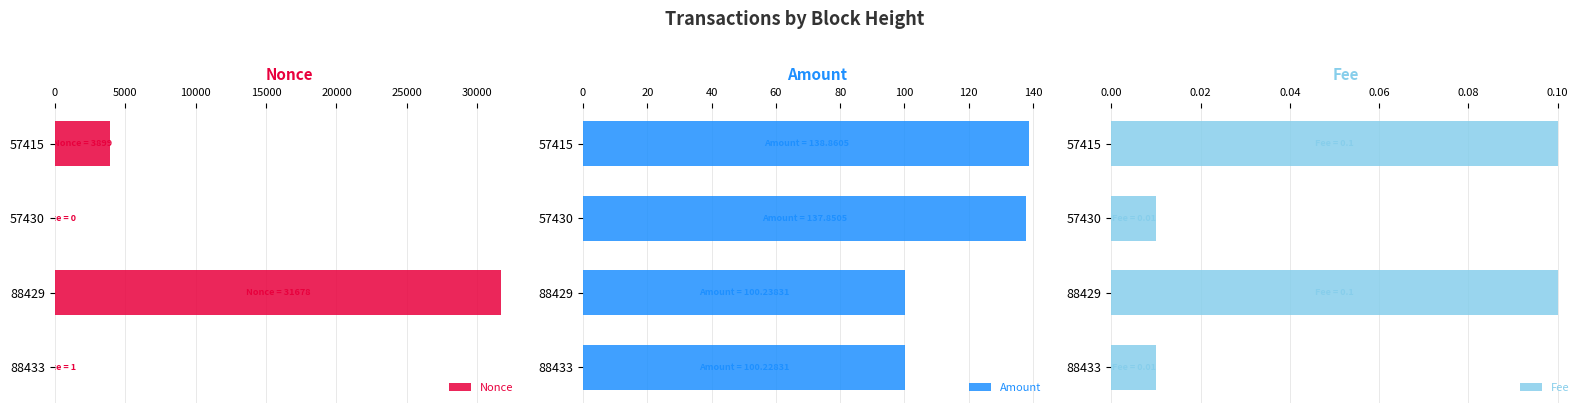

What is the sum of the Nonce values at 57430 and 88429?

31678